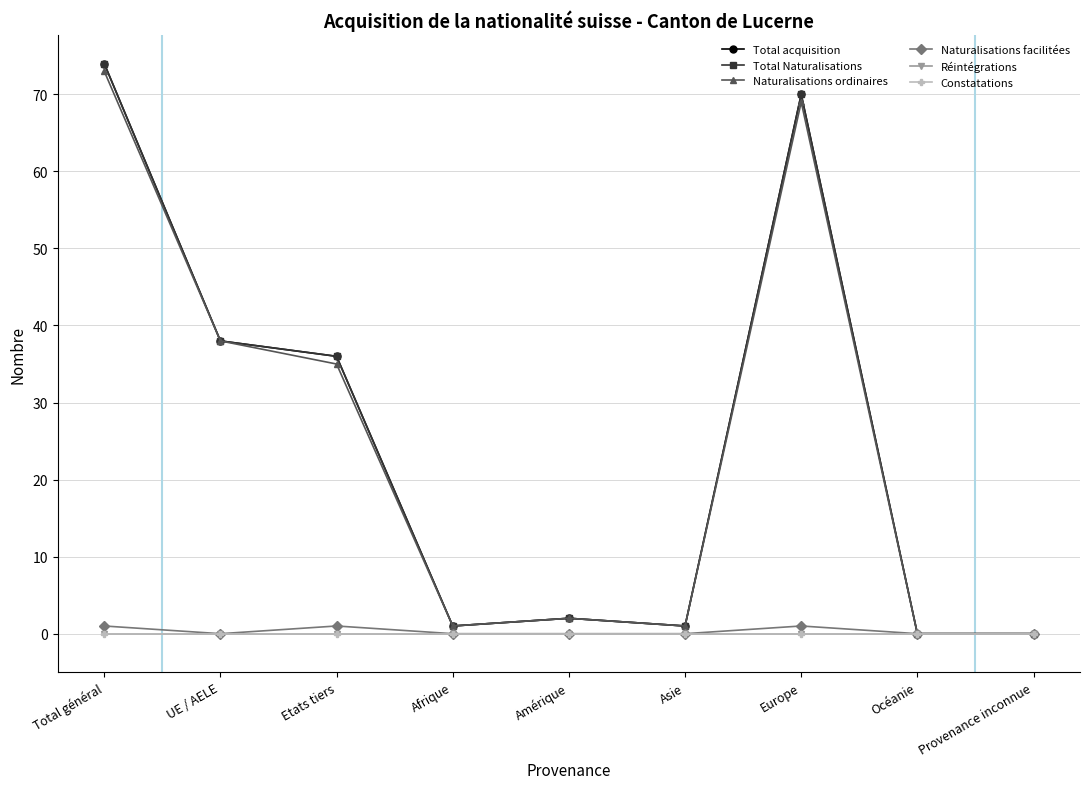

What is the difference between the Total Naturalisations values at UE / AELE and Amérique?

36